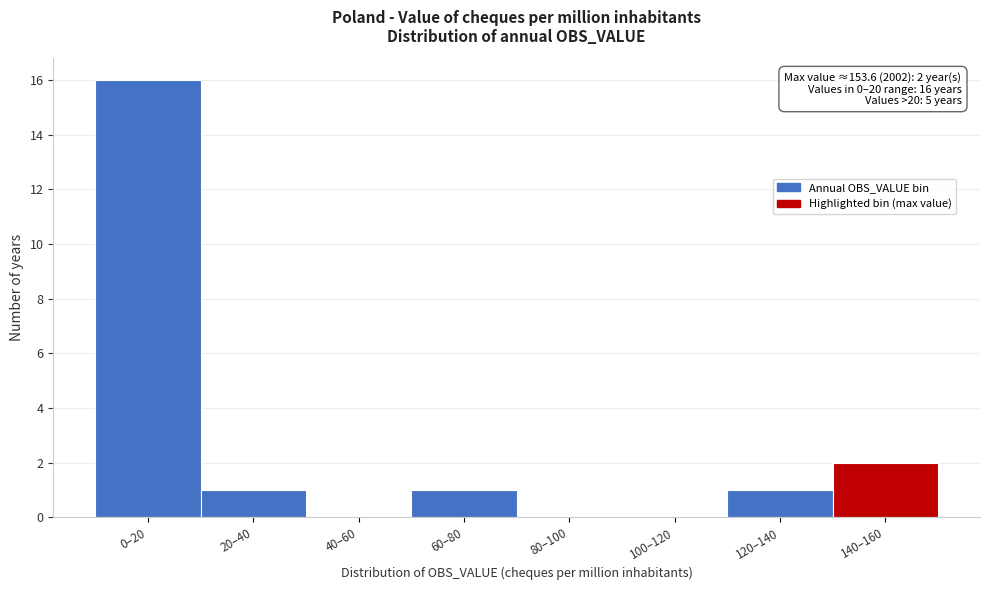

Reading left to right, what are all the values shown in this chart?

0–20=16	20–40=1	40–60=0	60–80=1	80–100=0	100–120=0	120–140=1	140–160=2